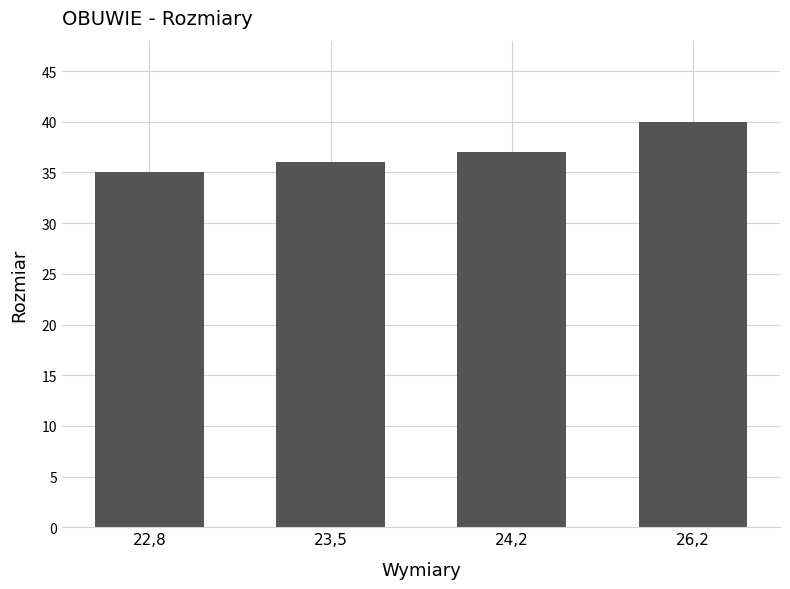

List the labels in order of value, smallest first.

22,8, 23,5, 24,2, 26,2